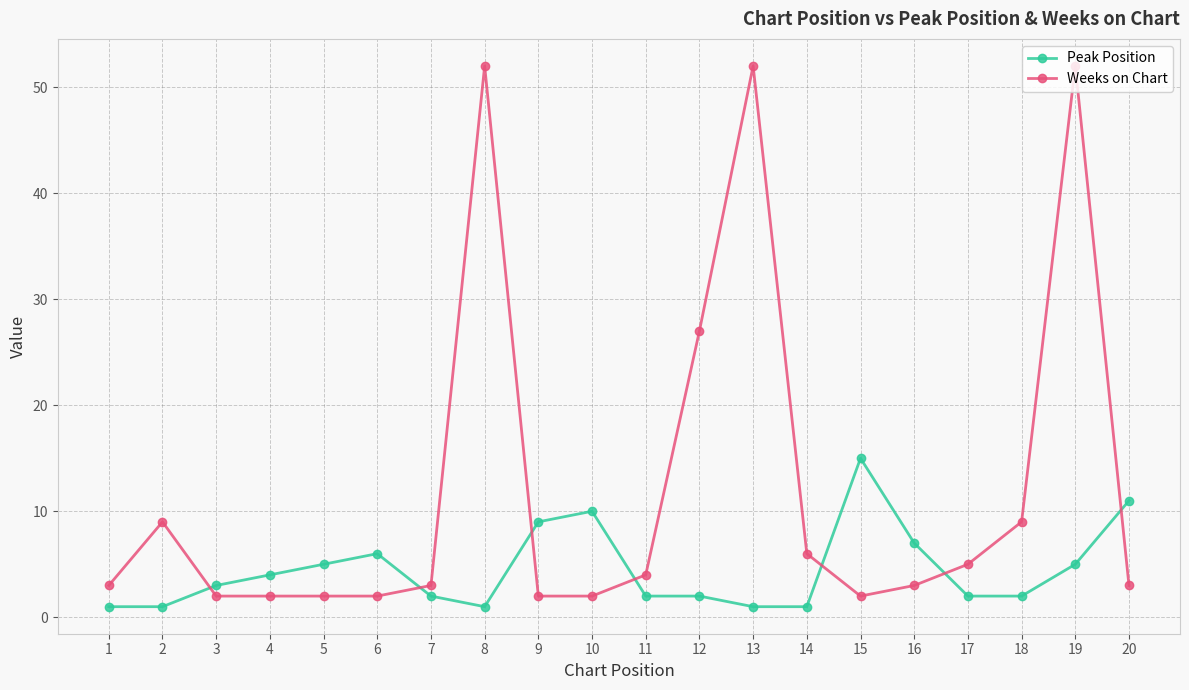

Reading left to right, what are all the values shown in this chart?

Peak Position: 1=1	2=1	3=3	4=4	5=5	6=6	7=2	8=1	9=9	10=10	11=2	12=2	13=1	14=1	15=15	16=7	17=2	18=2	19=5	20=11
Weeks on Chart: 1=3	2=9	3=2	4=2	5=2	6=2	7=3	8=52	9=2	10=2	11=4	12=27	13=52	14=6	15=2	16=3	17=5	18=9	19=52	20=3